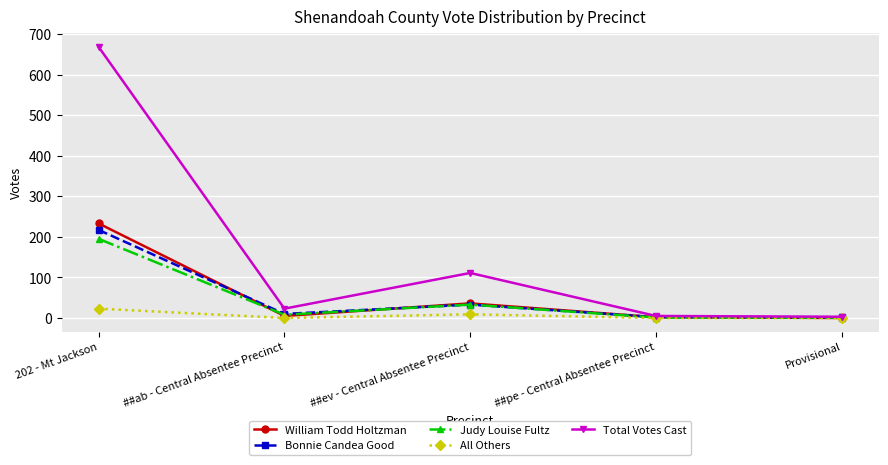

What position from the left is ##pe - Central Absentee Precinct?

4